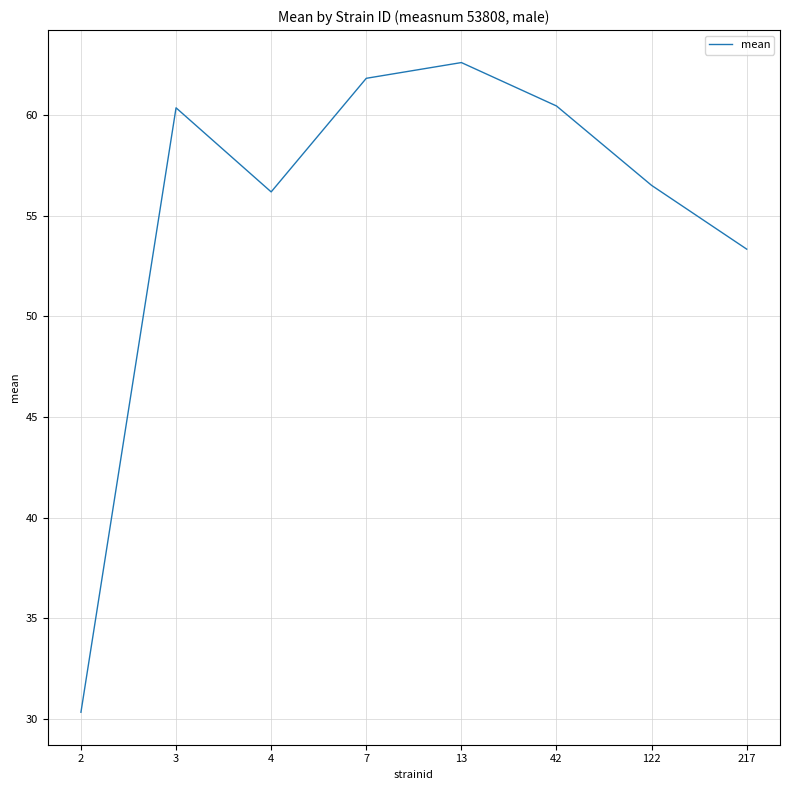

What is the change in value from 4 to 122?

+0.3